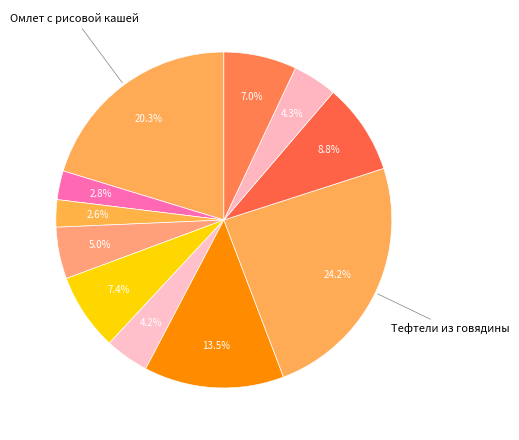

What is the smallest slice in the pie chart?

Хлеб пшеничный формовой